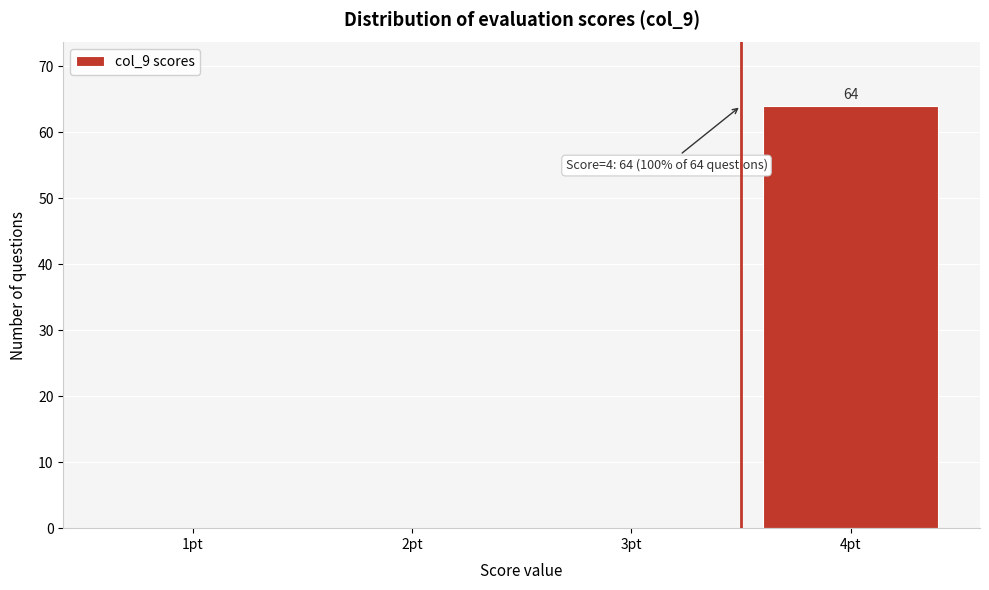

Reading right to left, what are all the values shown in this chart?

4pt=64	3pt=0	2pt=0	1pt=0